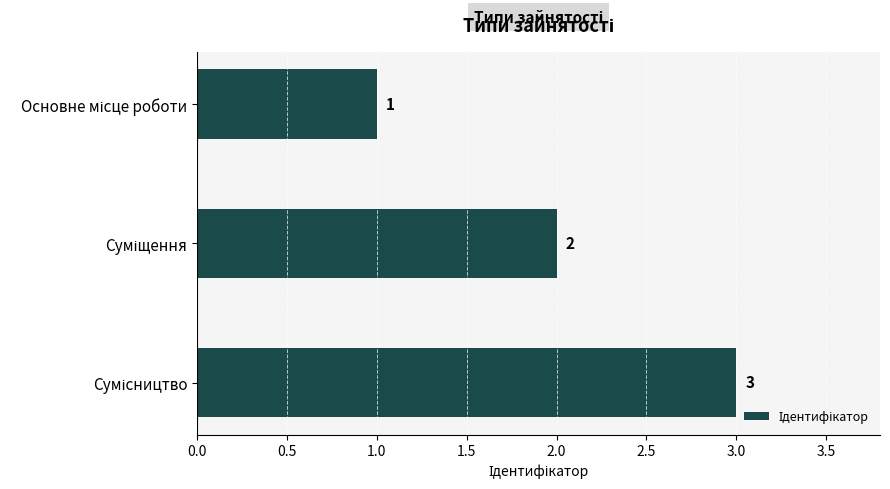

What is the maximum value shown in the chart?

3